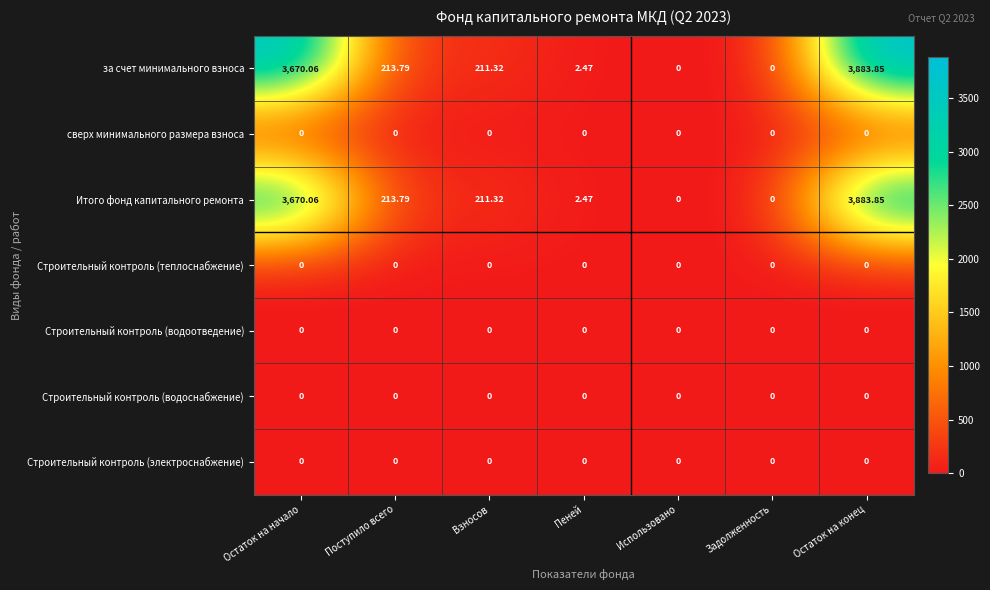

At which category is the sum across all series the highest?

Остаток на конец